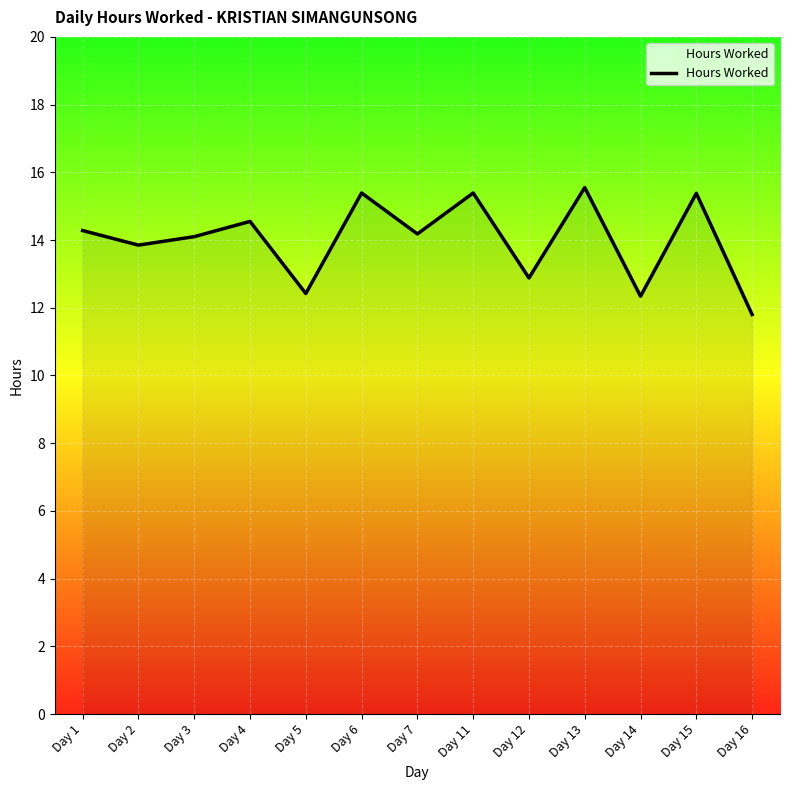

Which label corresponds to the smallest value in the chart?

Day 16